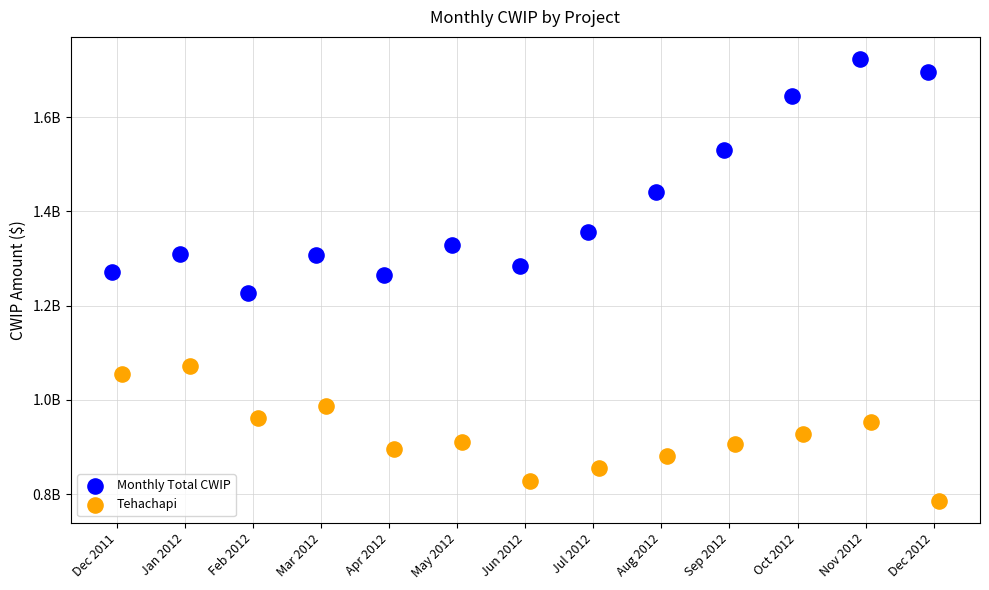

Which series has the widest spread of Y values?

Monthly Total CWIP